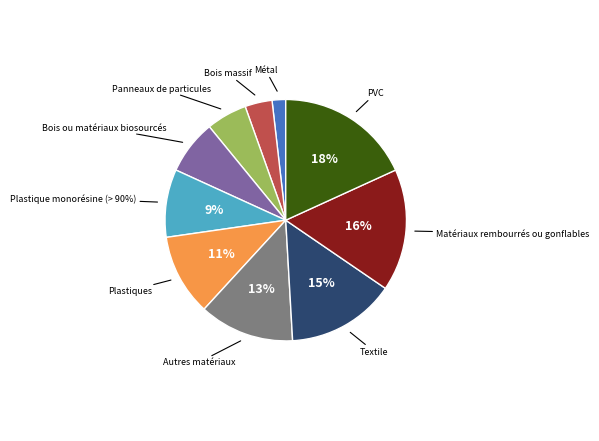

Is Textile the majority of the pie?

No